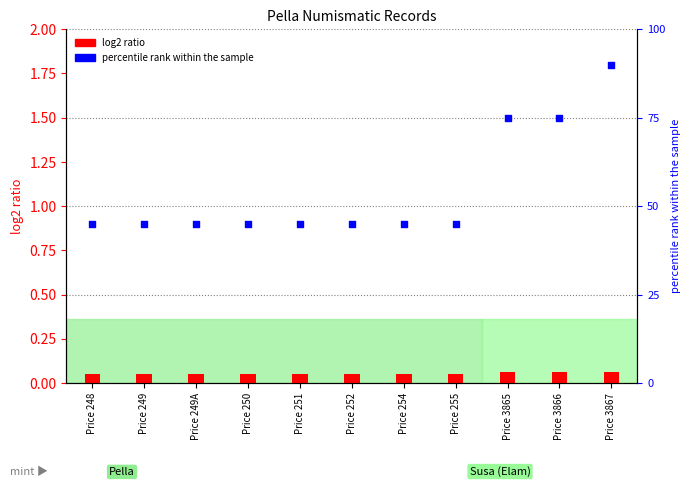

Is the value of percentile rank within the sample at Price 251 greater than the value of log2 ratio at Price 248?

Yes